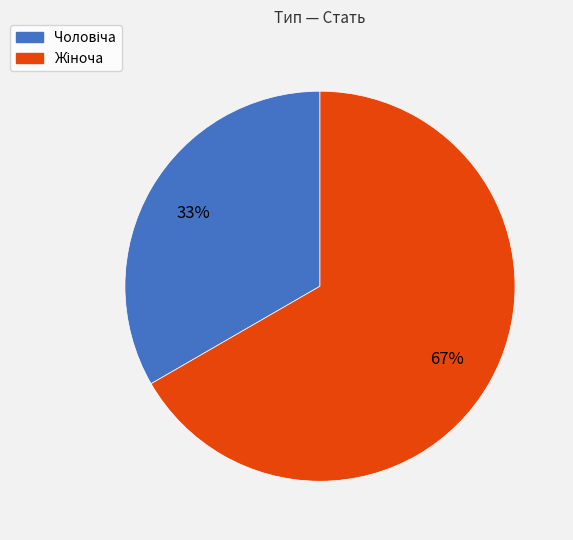

To the nearest percent, what is the average slice percentage?

50%